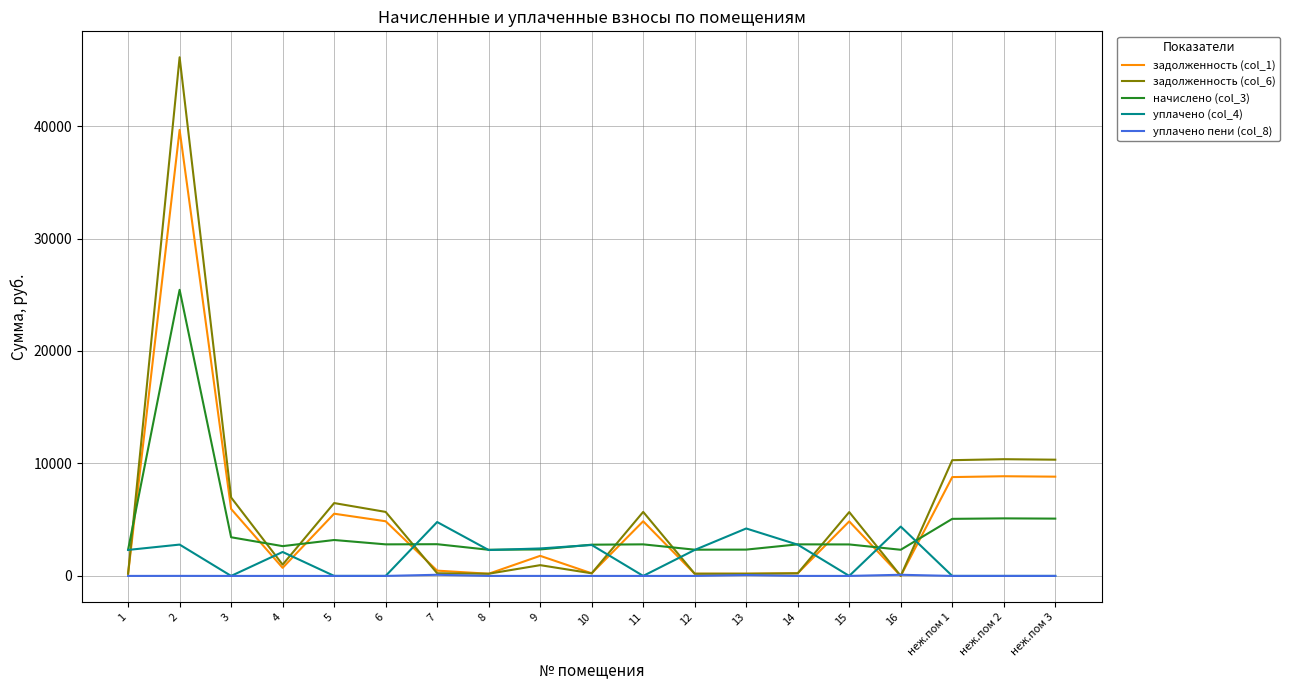

What is the maximum value for уплачено (col_4)?

4791.1